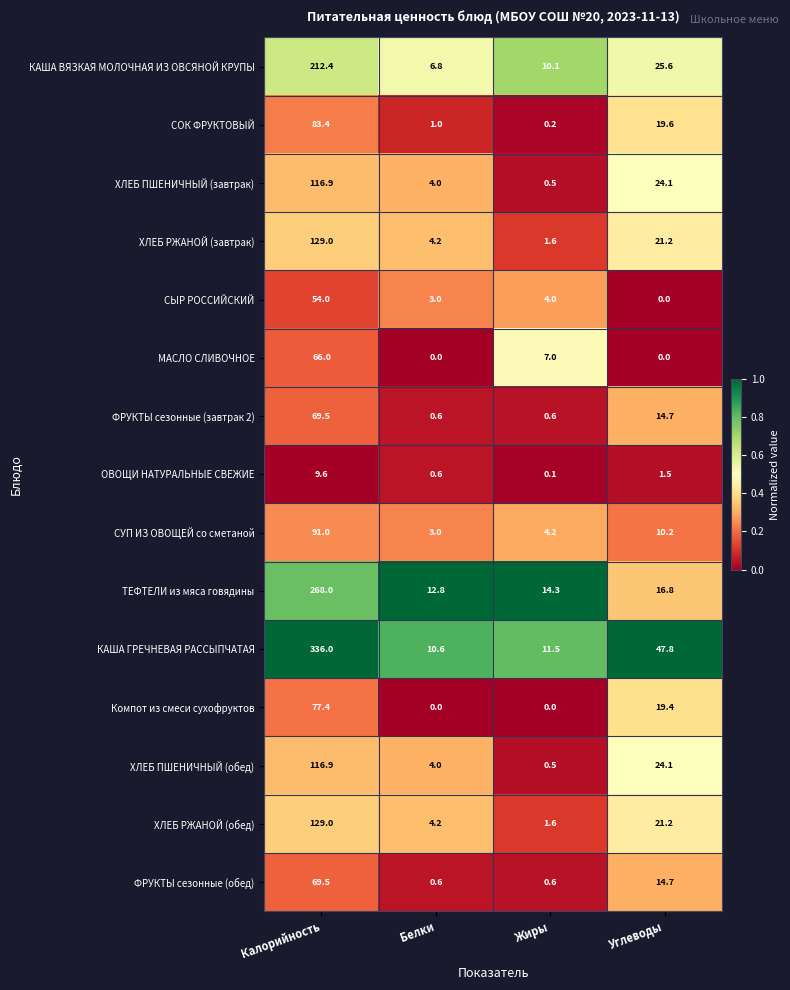

Which series has the largest total across all categories?

КАША ГРЕЧНЕВАЯ РАССЫПЧАТАЯ